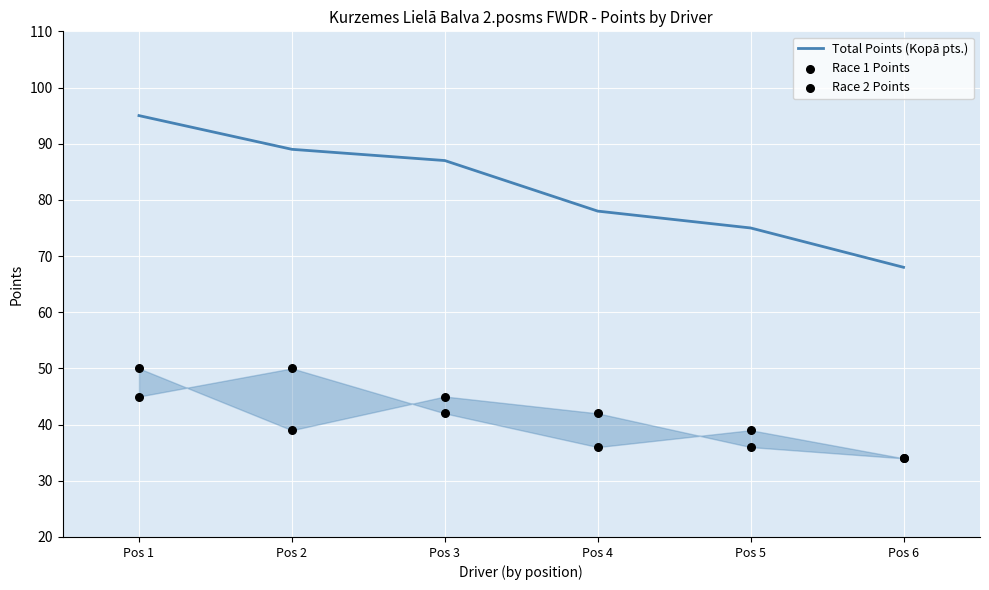

At how many categories does at least one series exceed 40?

6